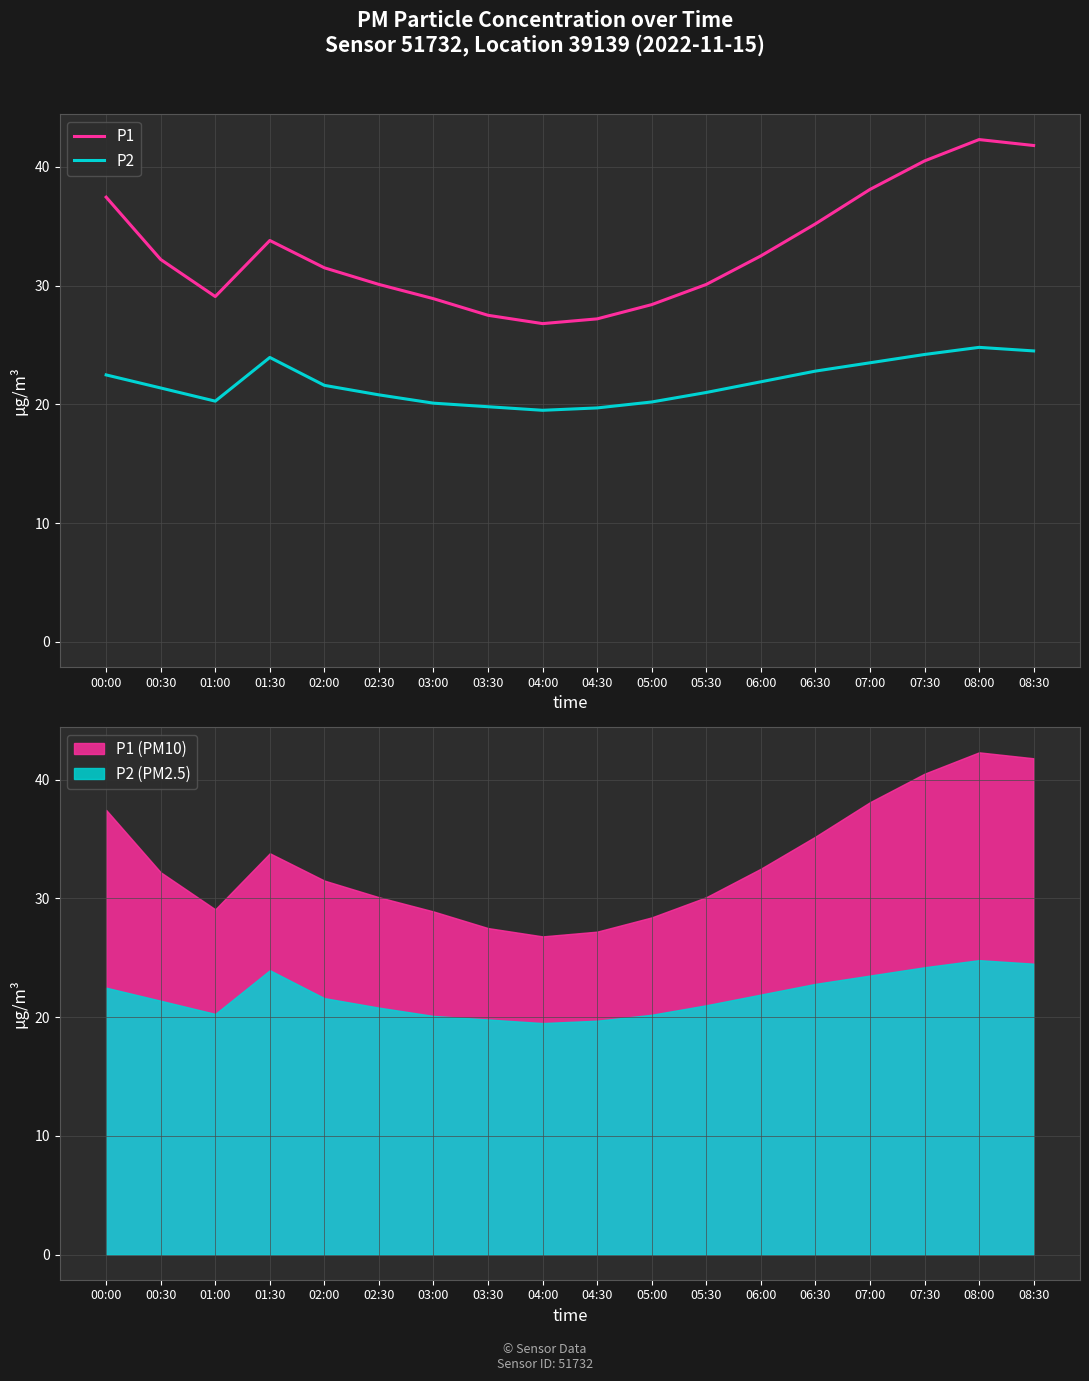

What is the sum of the P2 values at 00:00 and 00:30?

43.9